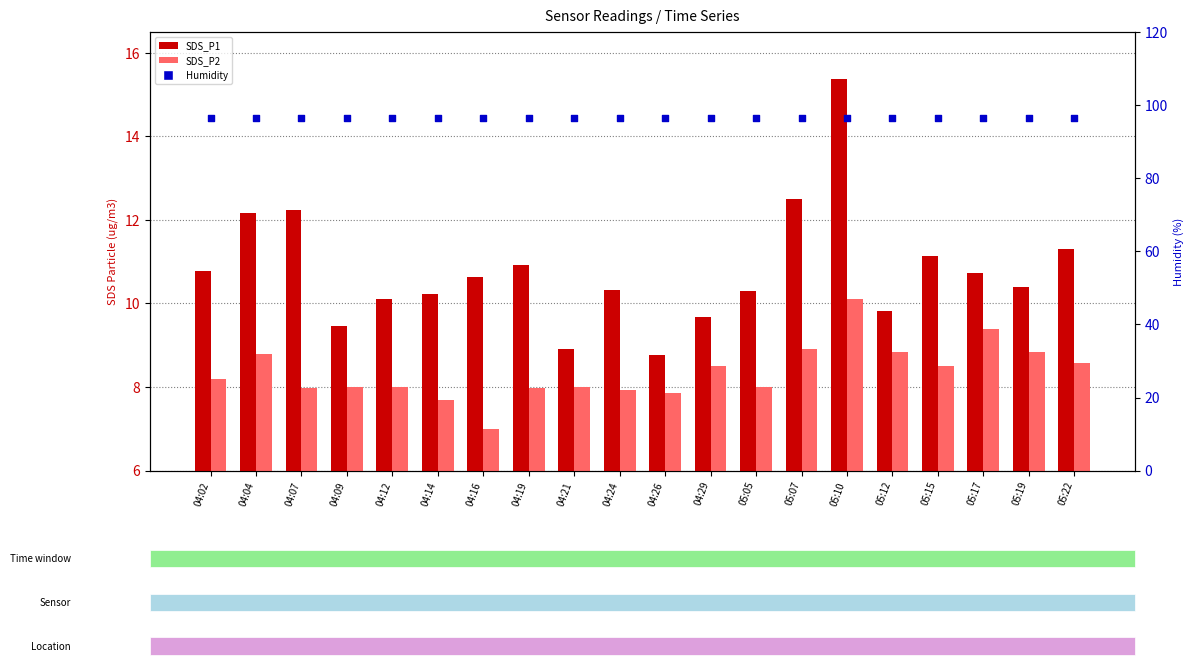

What are all the series names shown in the legend?

SDS_P1, SDS_P2, Humidity